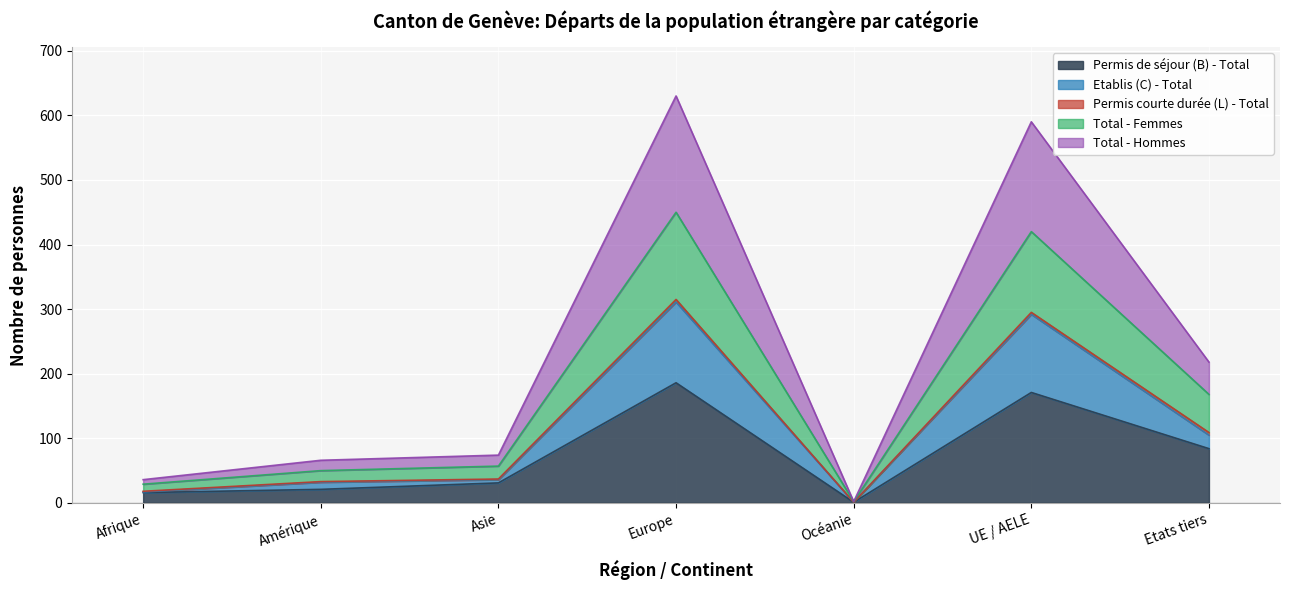

True or false: Total - Hommes and Permis de séjour (B) - Total cross at least once.

False